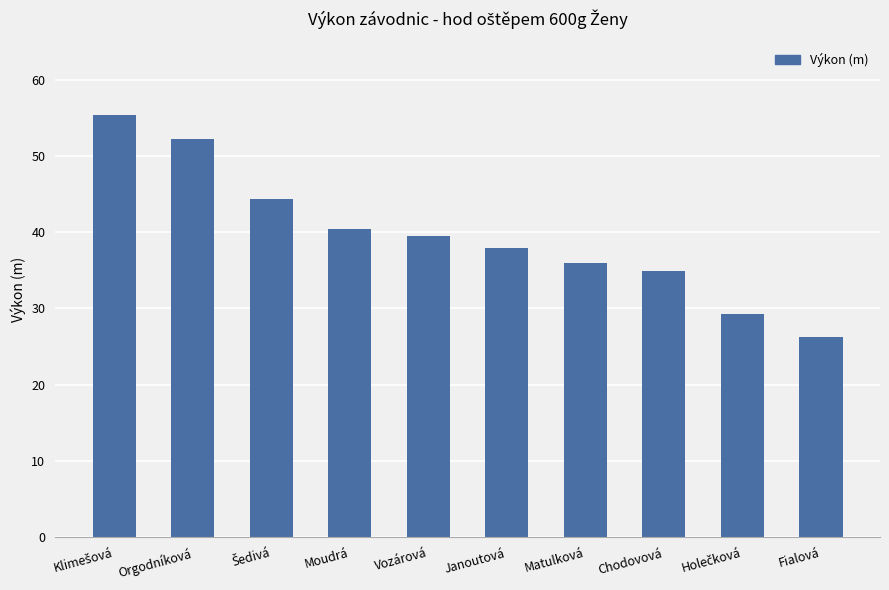

Reading left to right, what are all the values shown in this chart?

55.3	52.2	44.4	40.4	39.5	37.9	36.0	34.9	29.2	26.2